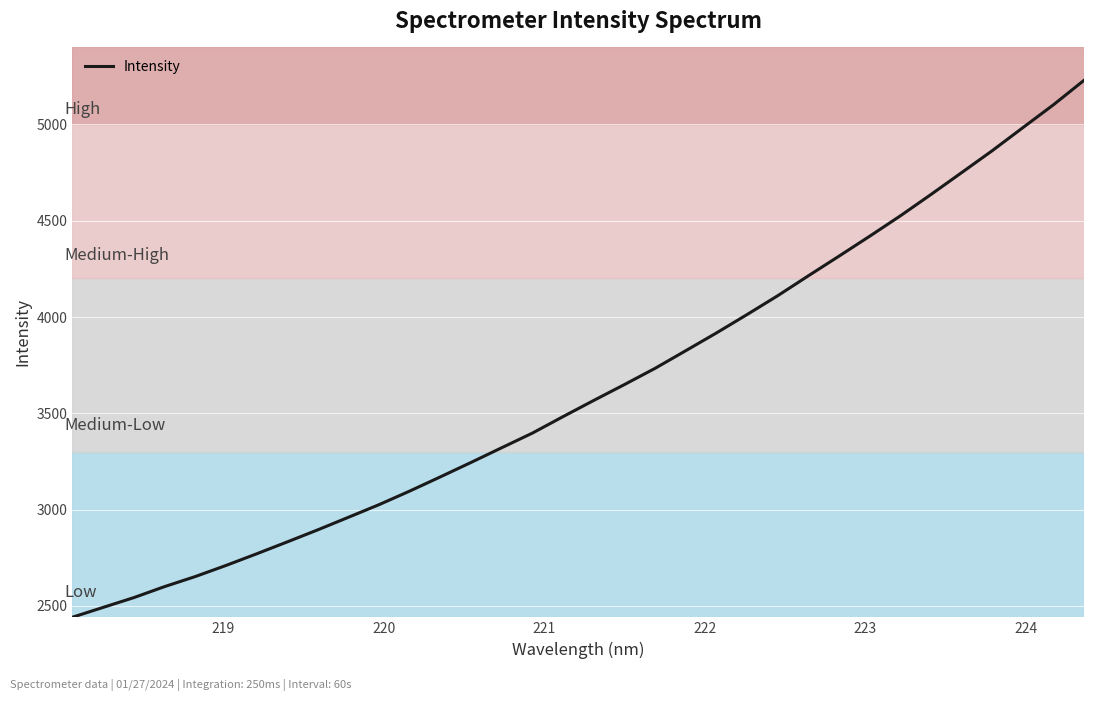

What is the greatest value displayed?

5229.2